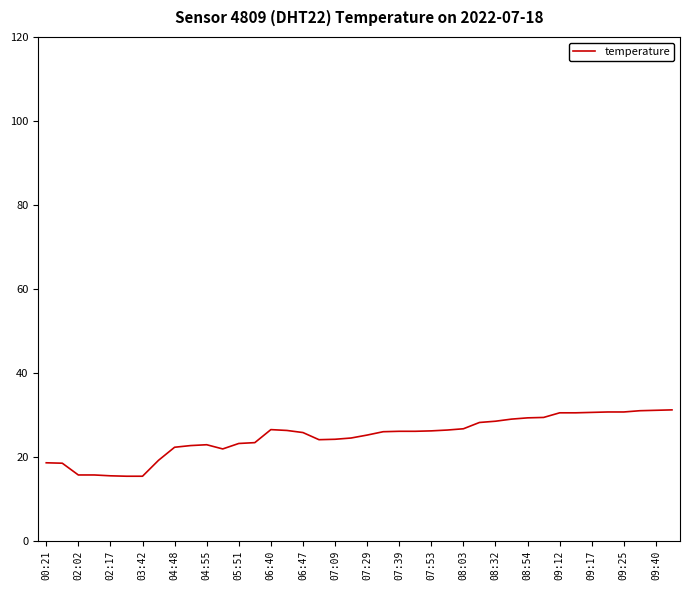

What is the difference between the maximum and minimum values?

15.8